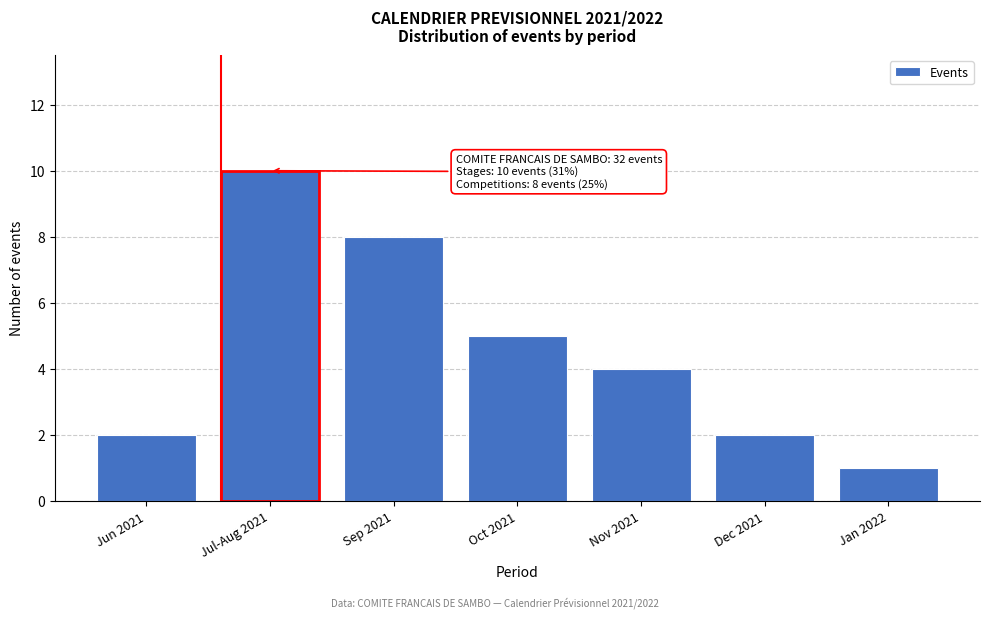

Reading left to right, transcribe all the data shown in this chart.

2	10	8	5	4	2	1